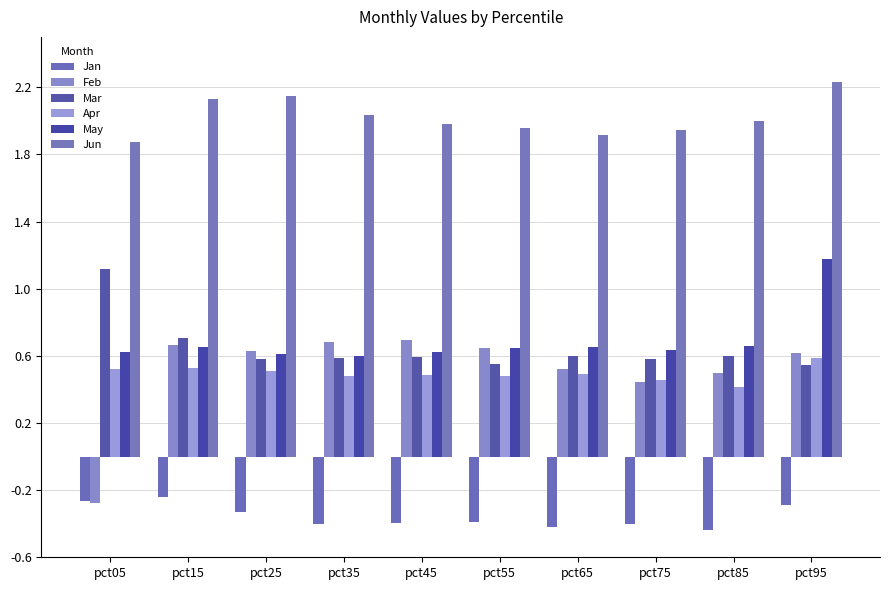

At which label does Mar reach its peak?

pct05